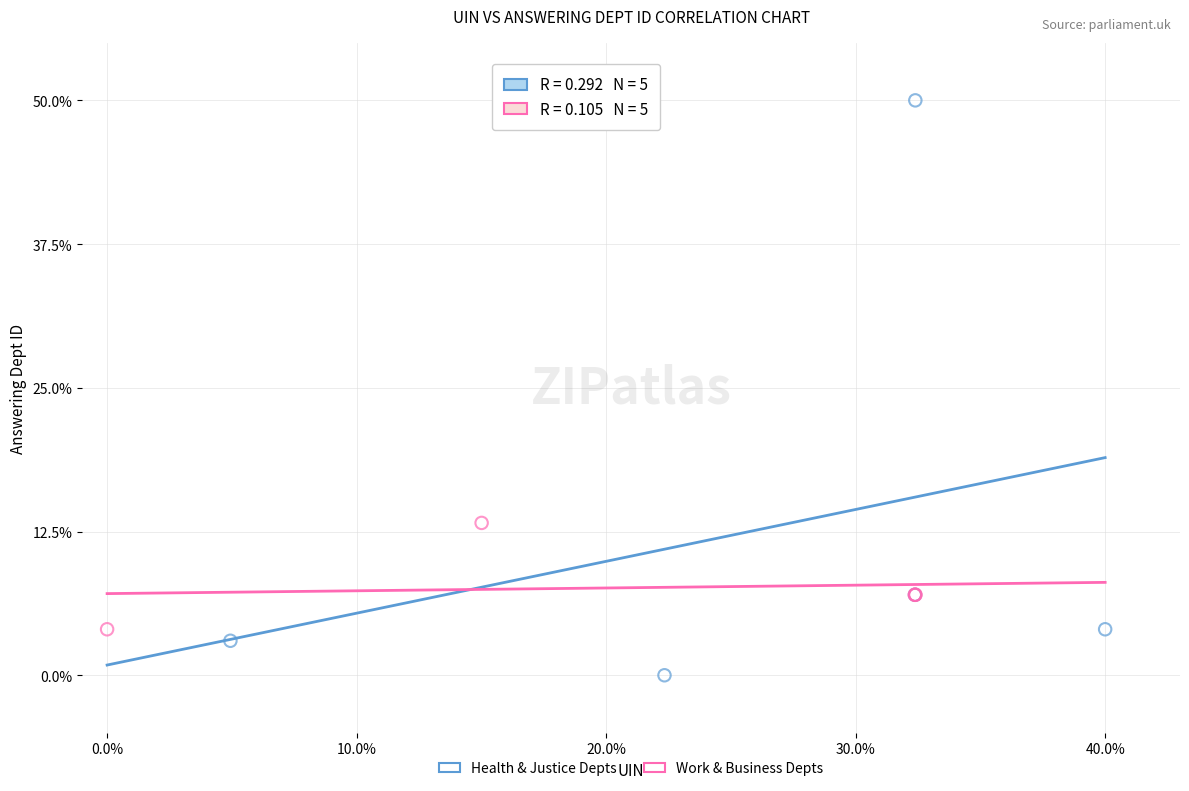

Which series contains the lowest Y value?

Health & Justice Depts